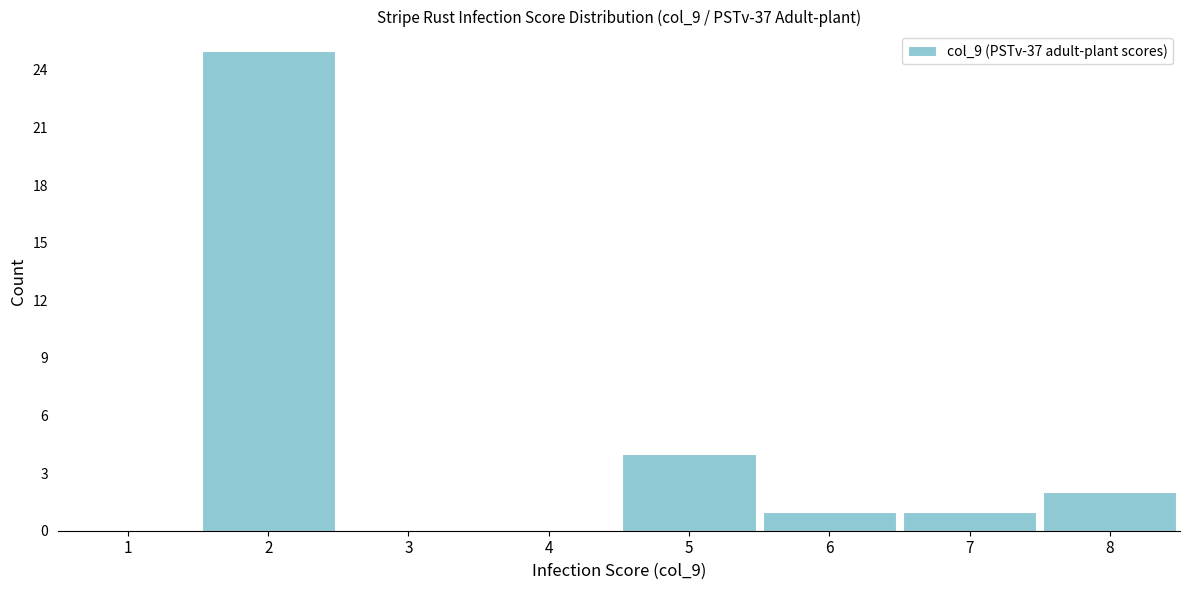

Reading left to right, what are all the values shown in this chart?

1=0	2=25	3=0	4=0	5=4	6=1	7=1	8=2